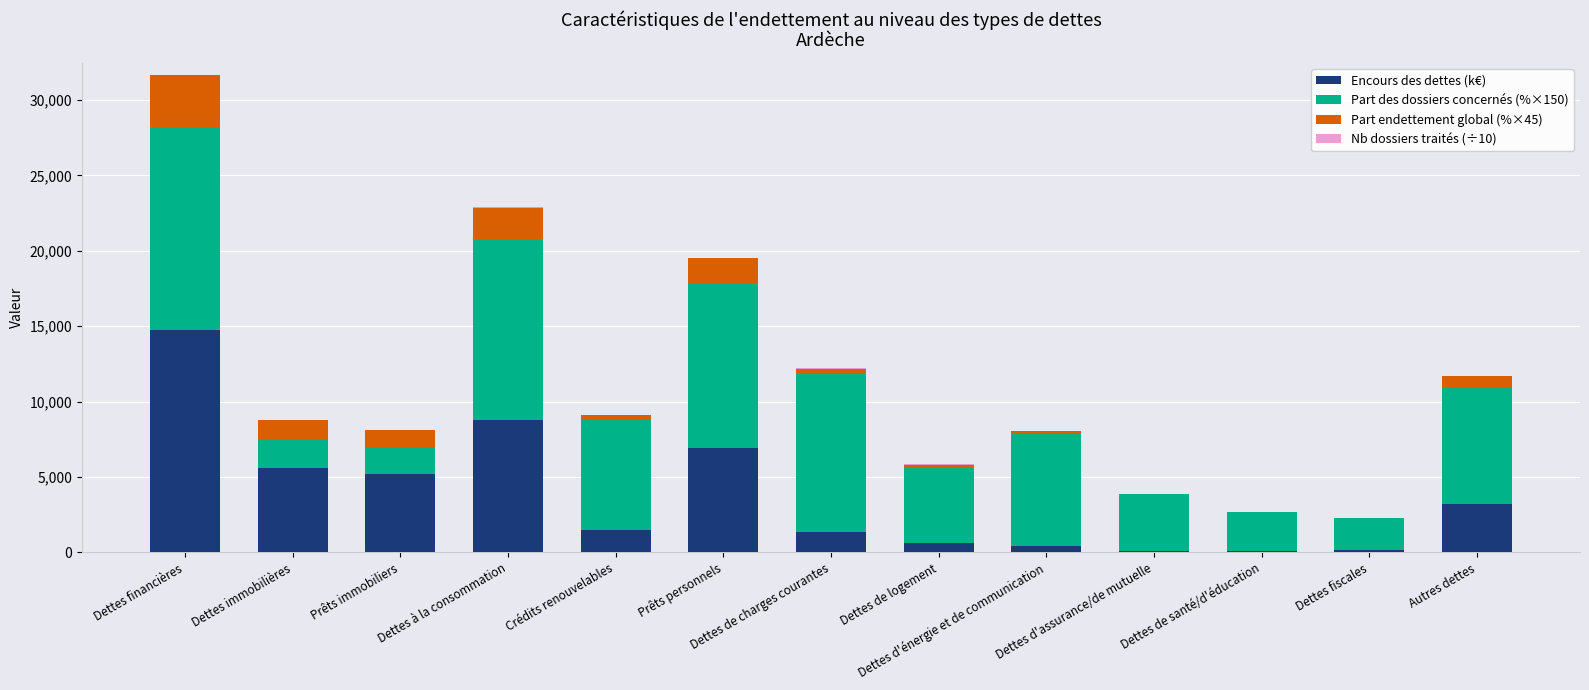

Are the bars horizontal?

No